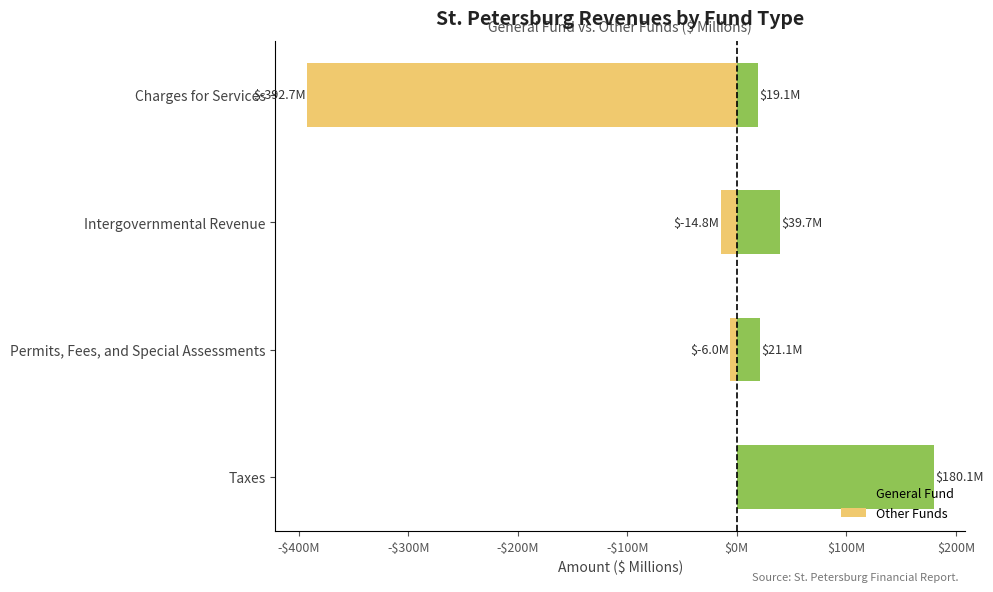

Rank the series by their average value, from highest to lowest.

General Fund, Other Funds